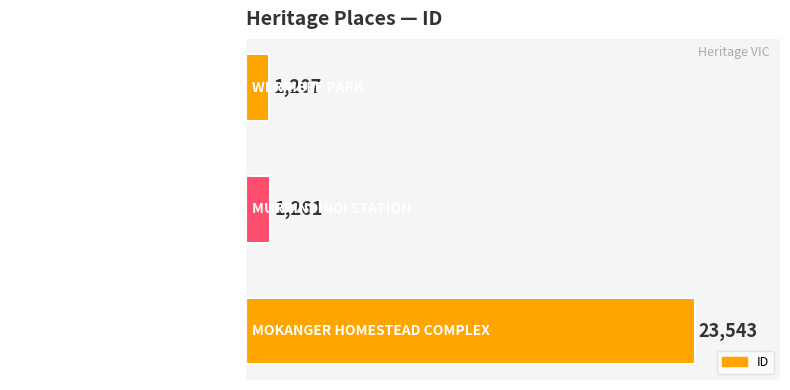

What is the ratio of the value at MOKANGER HOMESTEAD COMPLEX to the value at MURRINDINDI STATION?

18.7